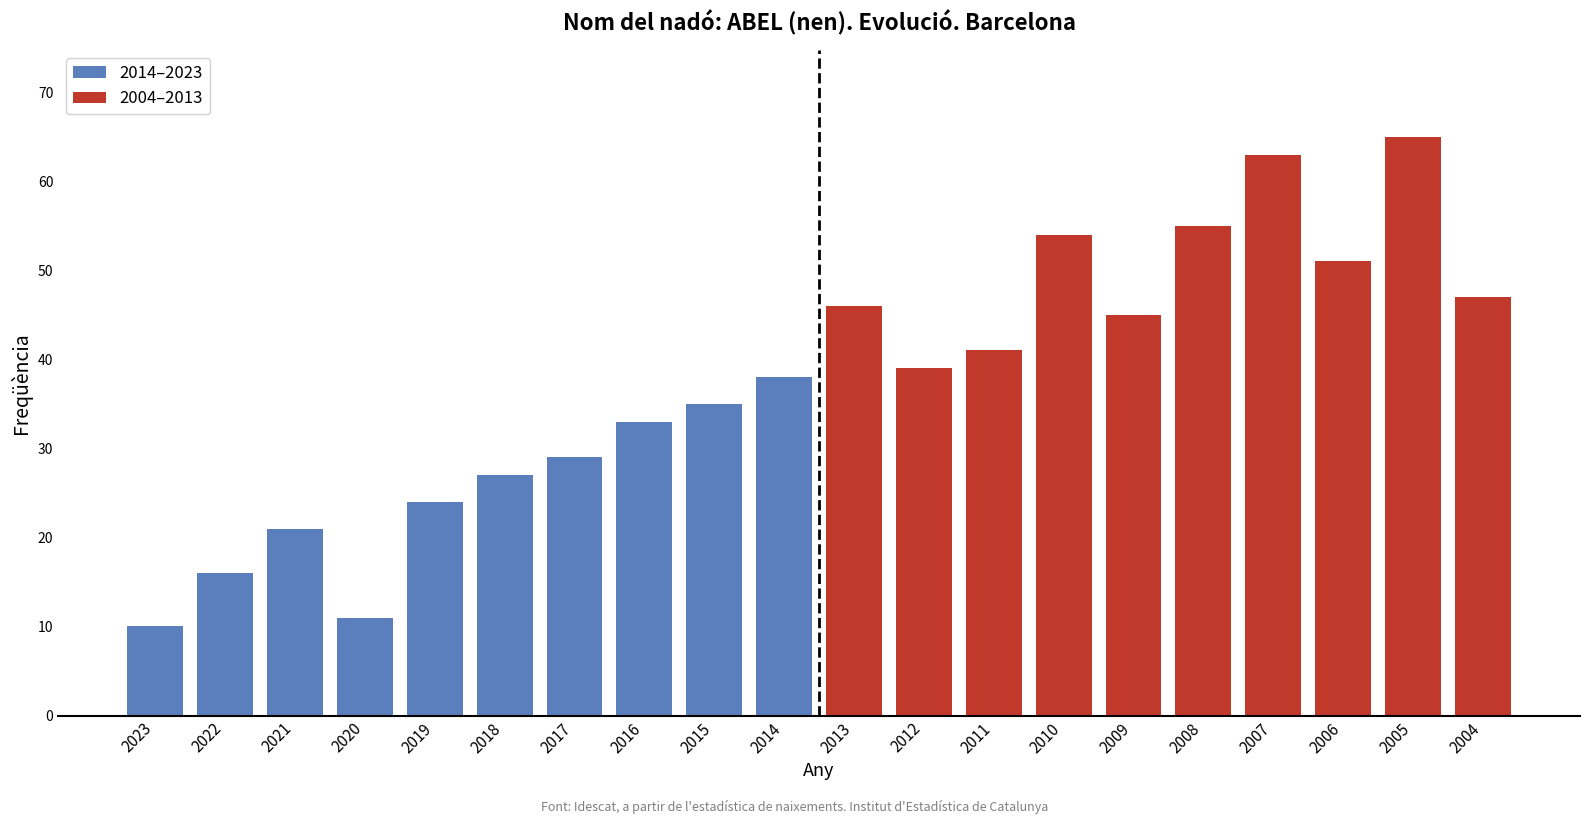

Does the chart contain any negative values?

No